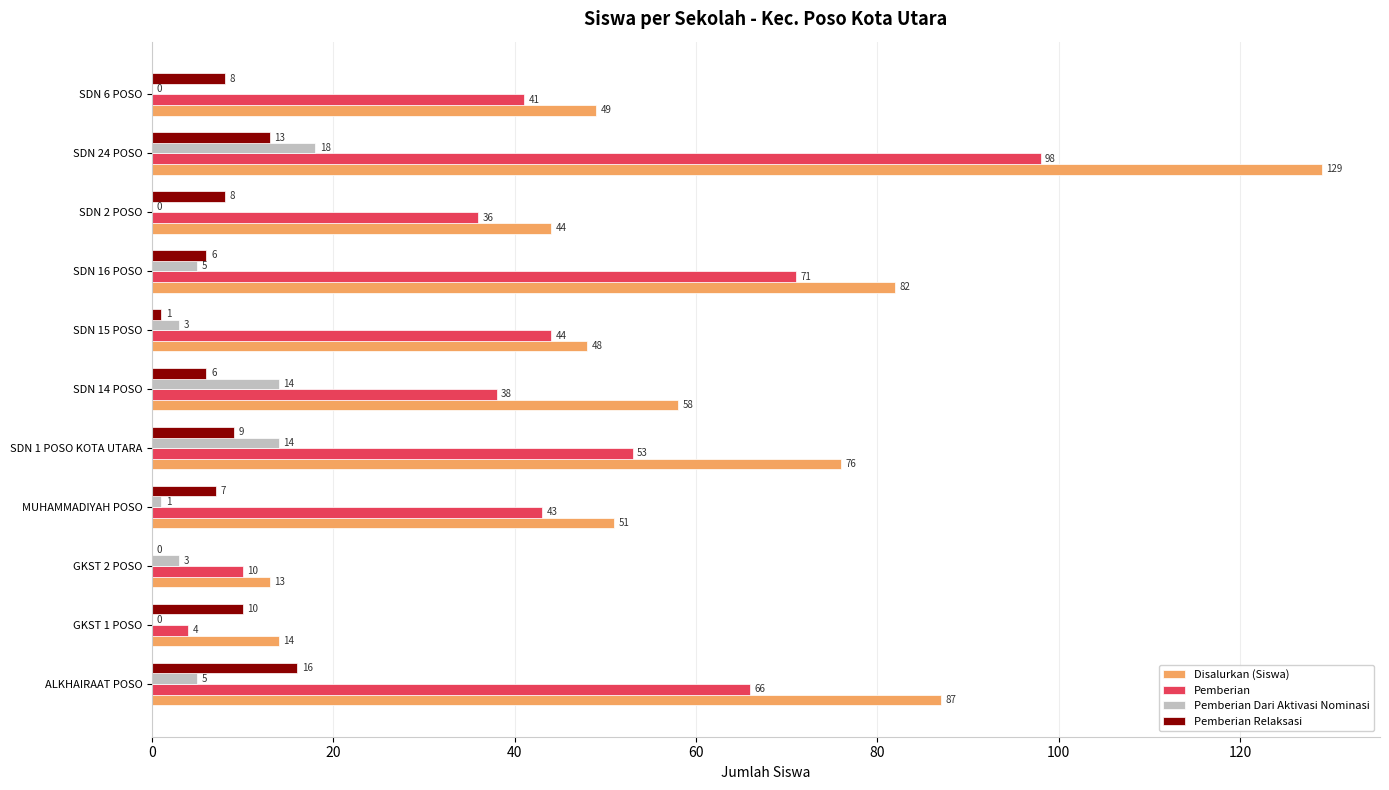

What is the maximum value for Disalurkan (Siswa)?

129